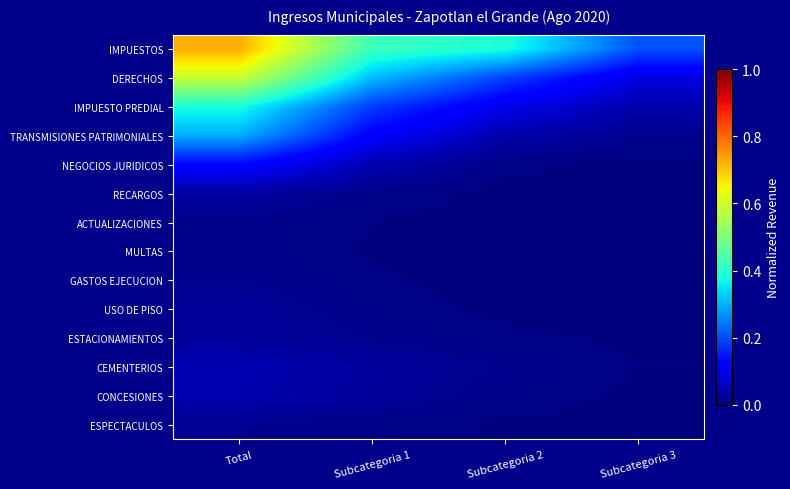

At which category does the chart reach its minimum across all series?

Subcategoria 3